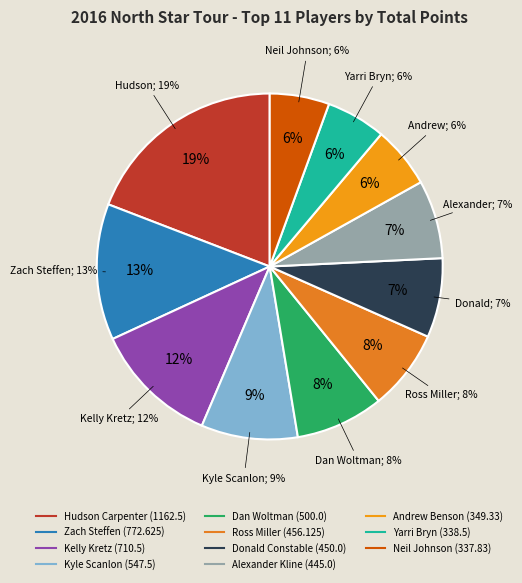

To the nearest percent, what portion does Yarri Bryn represent?

6%